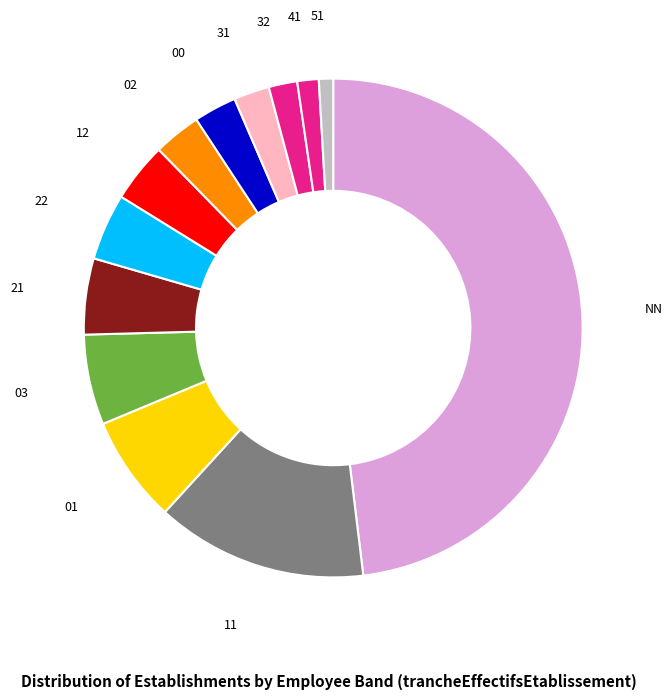

Approximately how many times larger is the value at NN compared to 31?

20.8